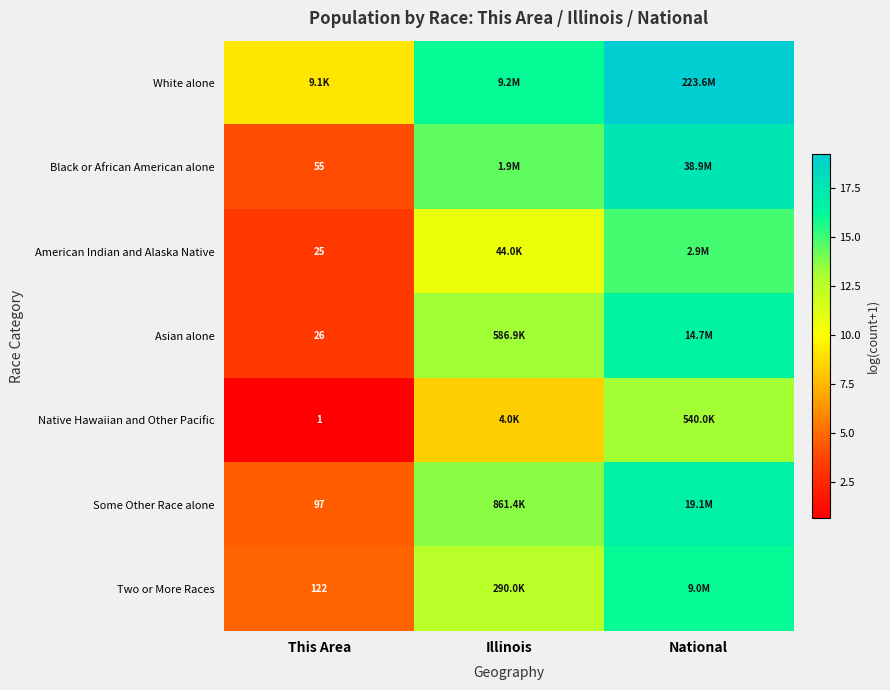

Where does the Two or More Races series first go above 12?

Illinois